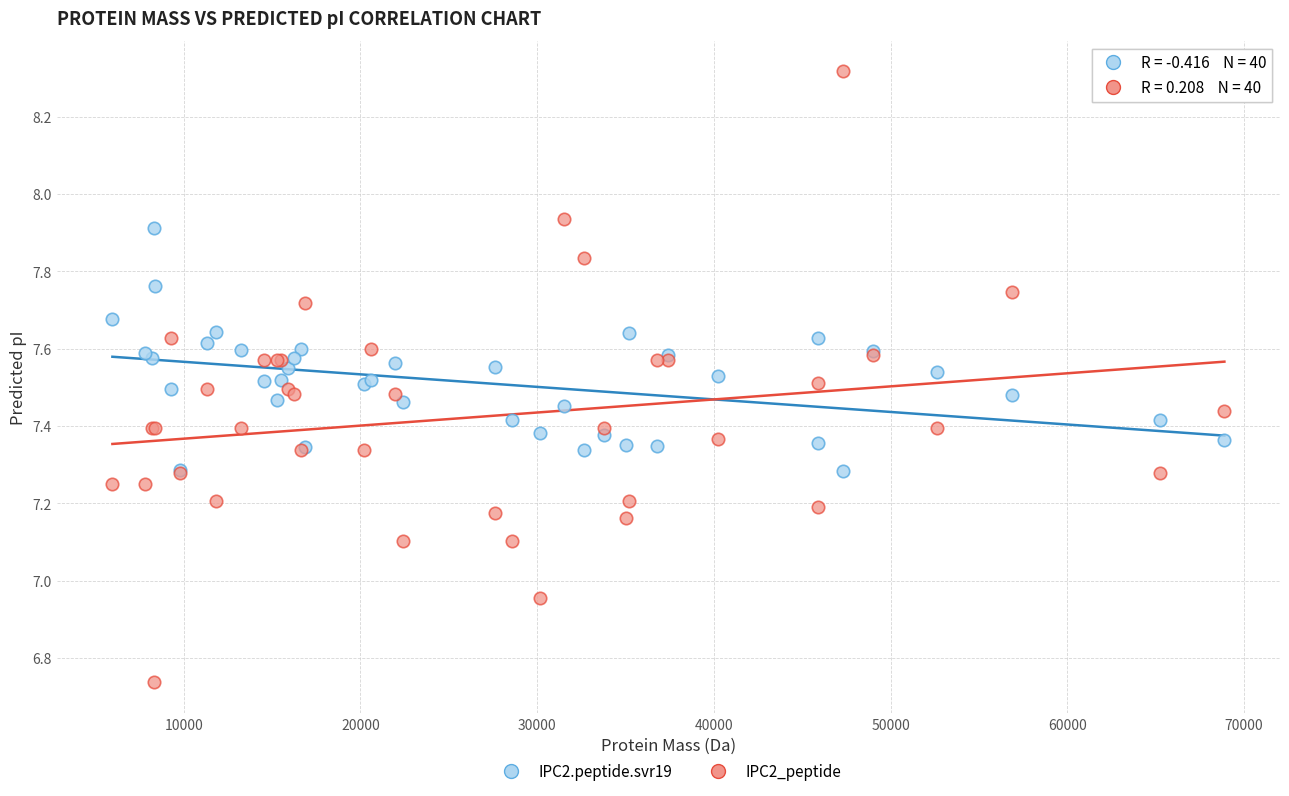

What is the X range (max minus min) for the scatter plot?

62929.9